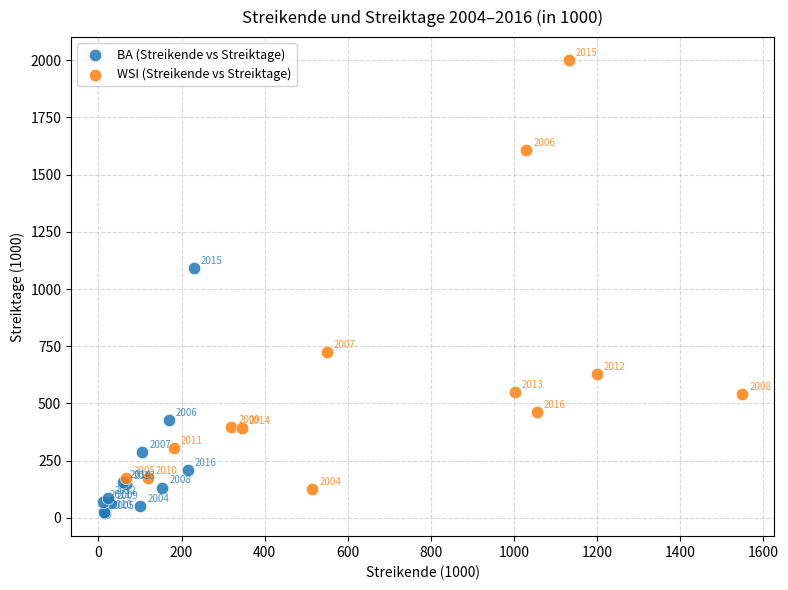

What are all the series names shown in the legend?

BA (Streikende vs Streiktage), WSI (Streikende vs Streiktage)